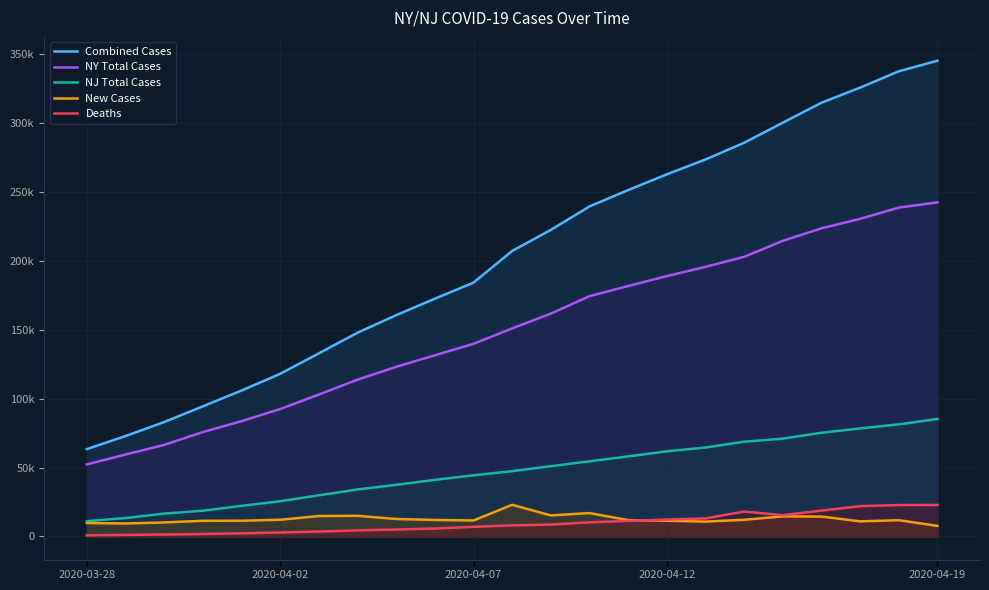

What is the value of the New Cases point at the 16th from the left?

11432